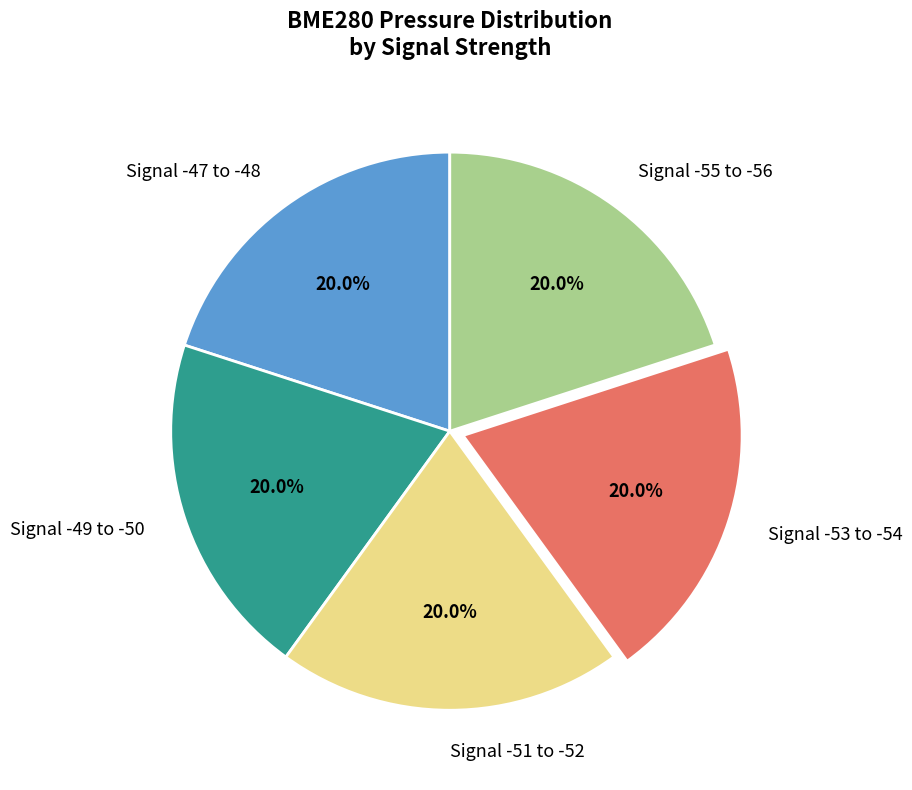

Do Signal -47 to -48 and Signal -51 to -52 together represent more than half of the pie?

No